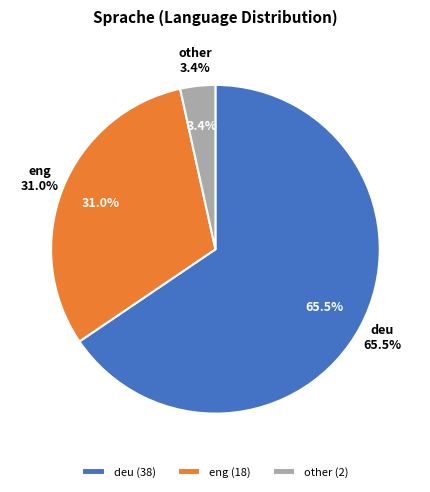

What is the ratio of the value at other to the value at eng?

0.1